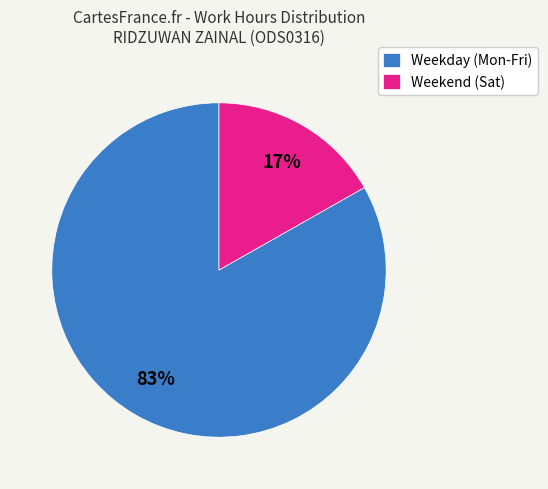

The Weekday (Mon-Fri) slice represents 83% of the pie. True or false?

True